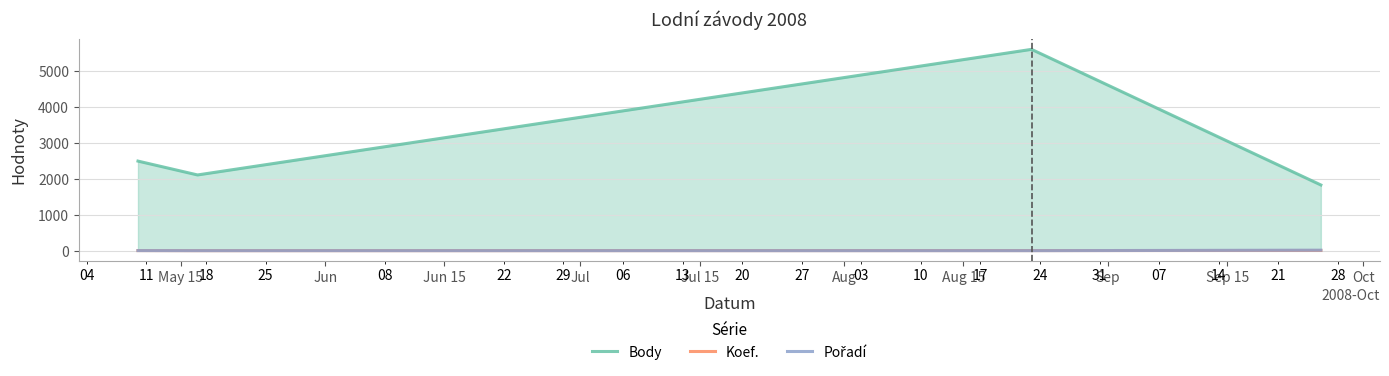

Which series has the largest range (max minus min)?

Body